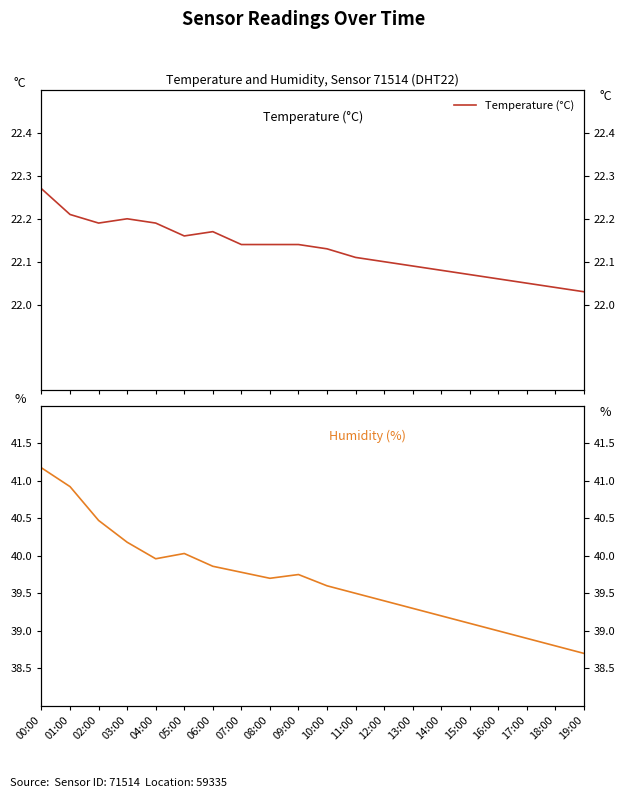

What is the value of the Humidity (%) point at the 10th from the left?

39.8